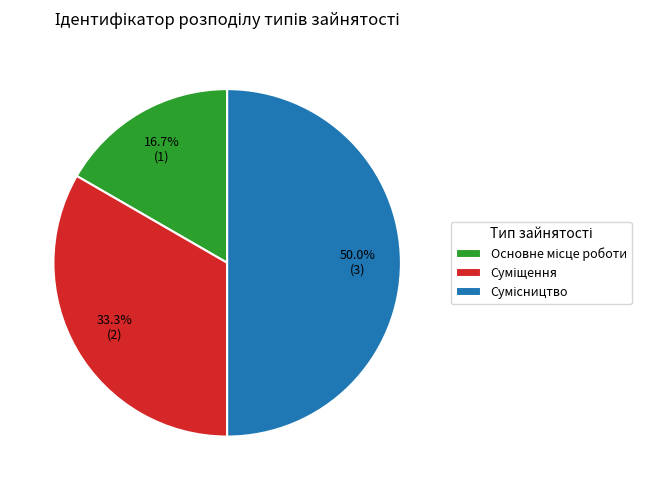

To the nearest percent, what is the combined percentage of Суміщення and Сумісництво?

83%